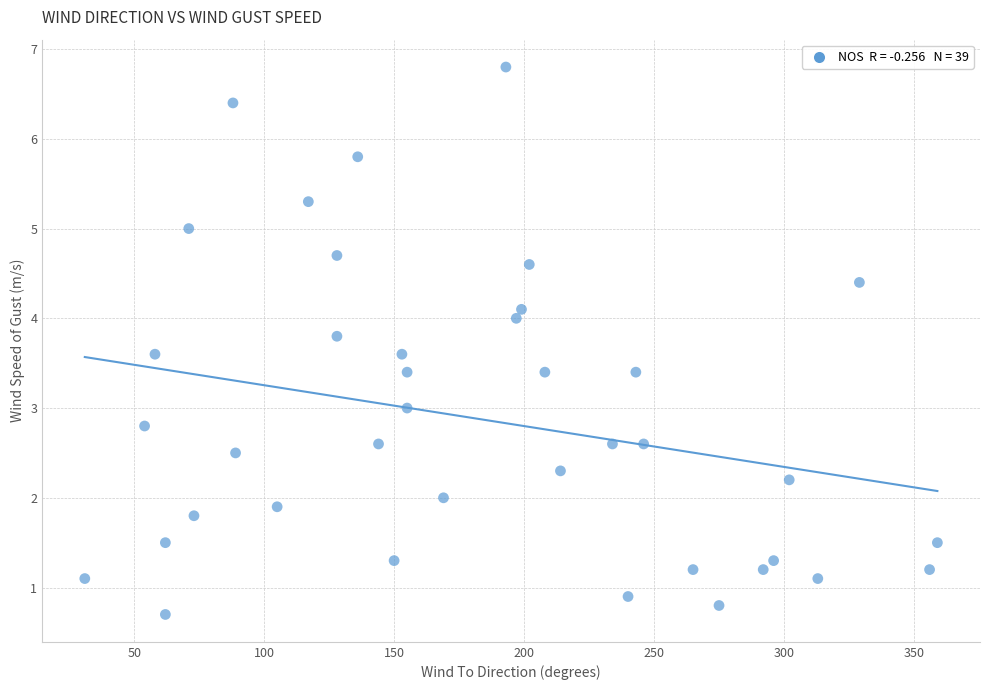

What is the range of X values (max minus min)?

328.0